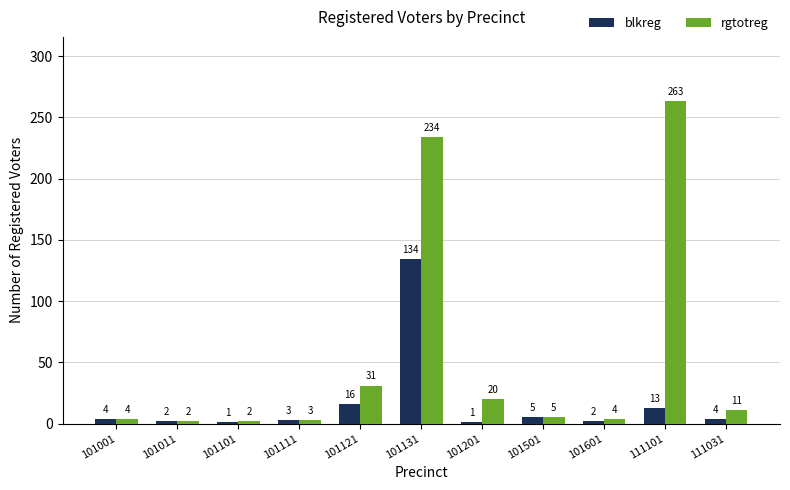

Which series changed the most between 101101 and 101501?

blkreg